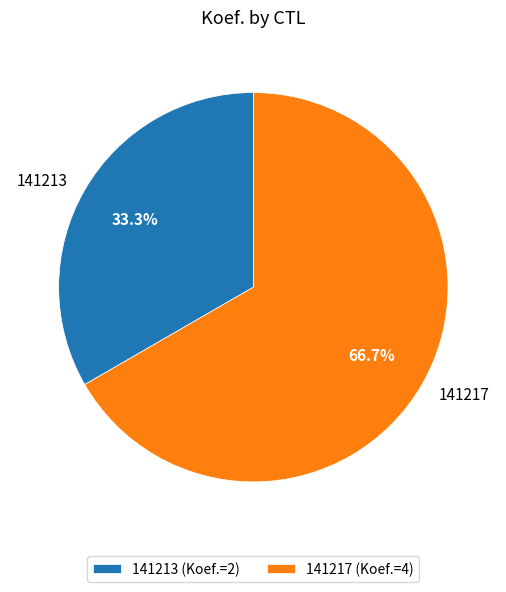

Which slice is the largest?

141217